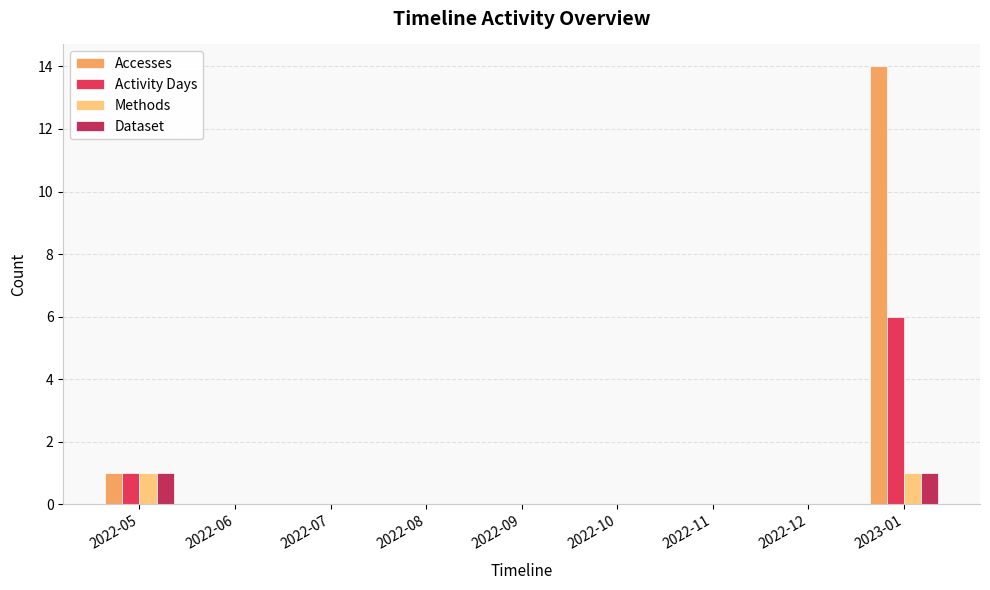

The Methods series shows 0 at 2022-07. True or false?

True